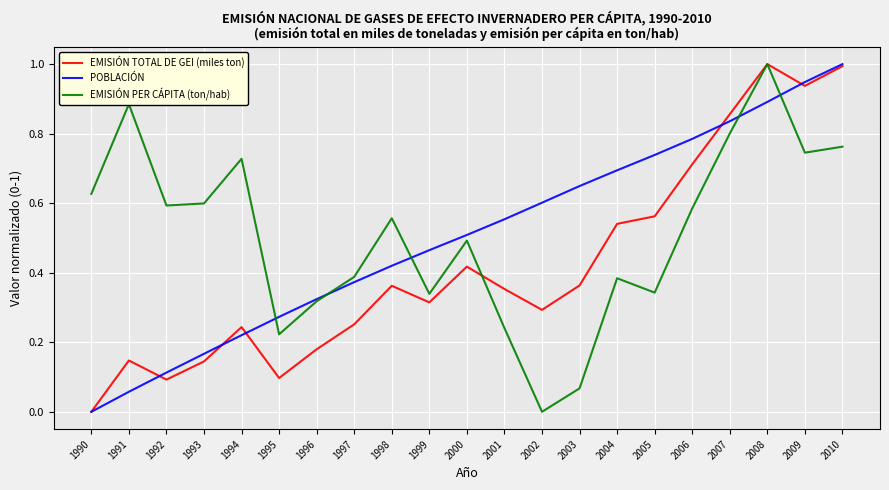

What is the total value across all series at 2004?

1.6